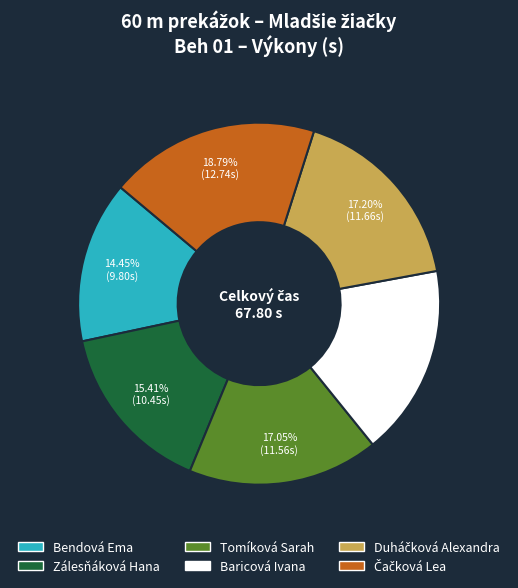

What is the ratio of the value at Bendová Ema to the value at Baricová Ivana?

0.8